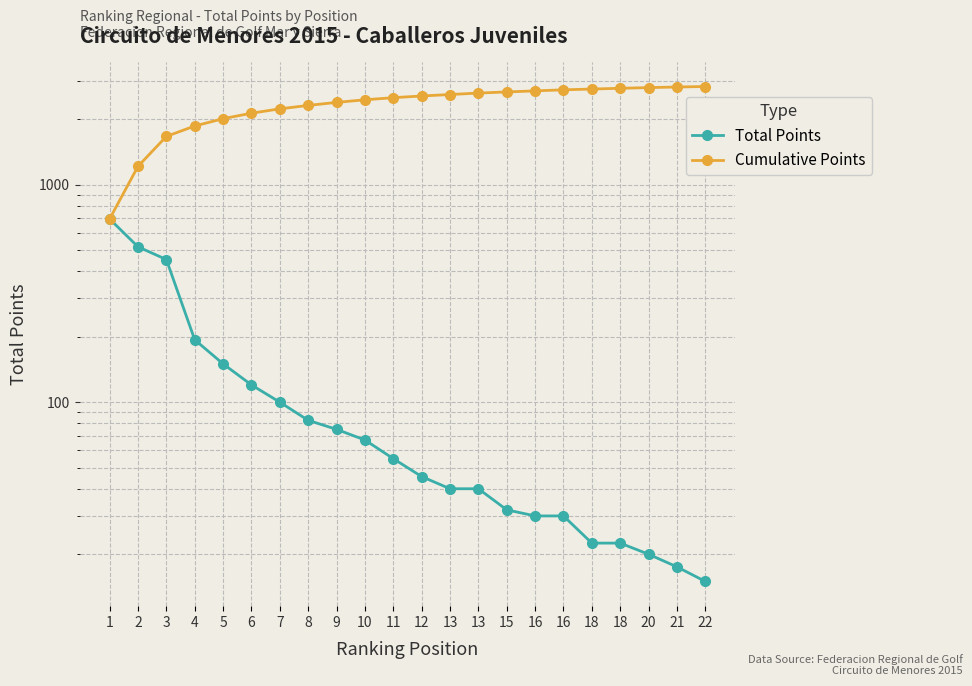

List the series in order of their peak value, highest first.

Cumulative Points, Total Points